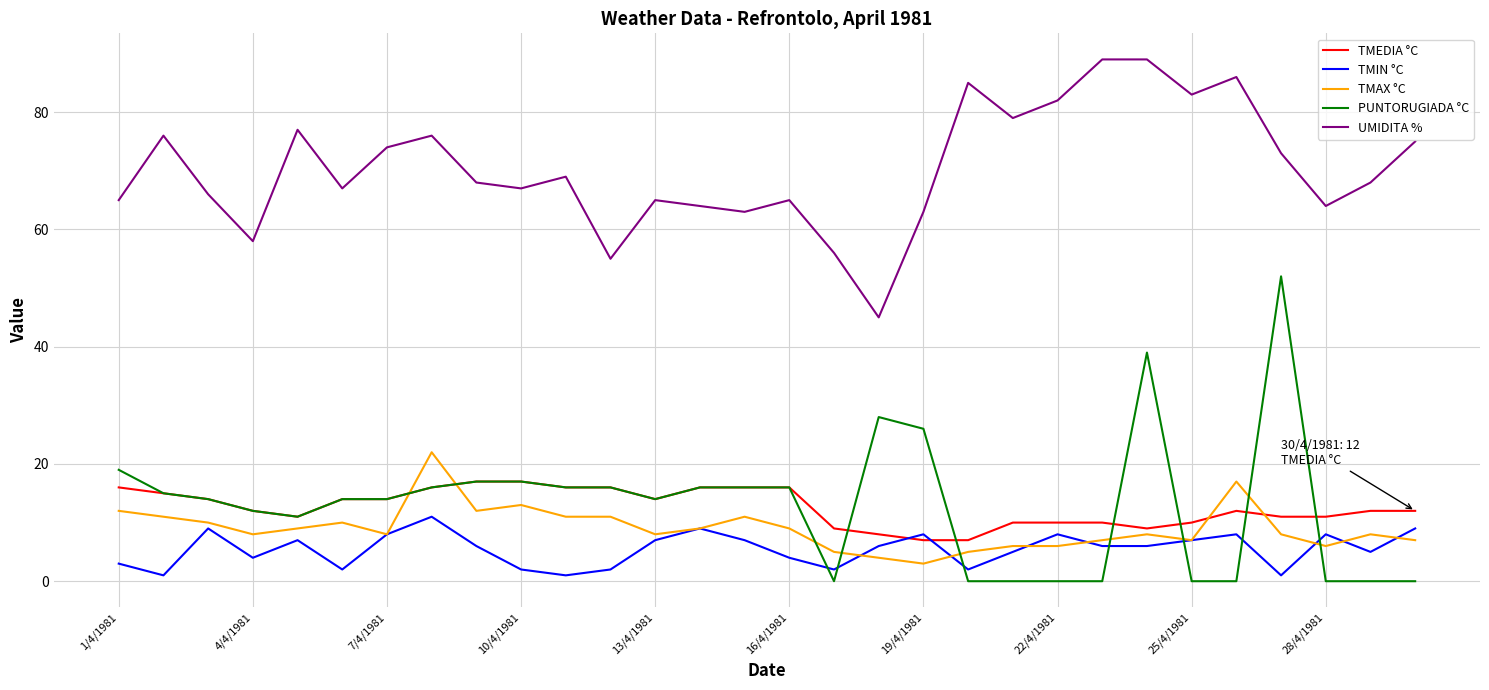

How many lines are shown in the chart?

5